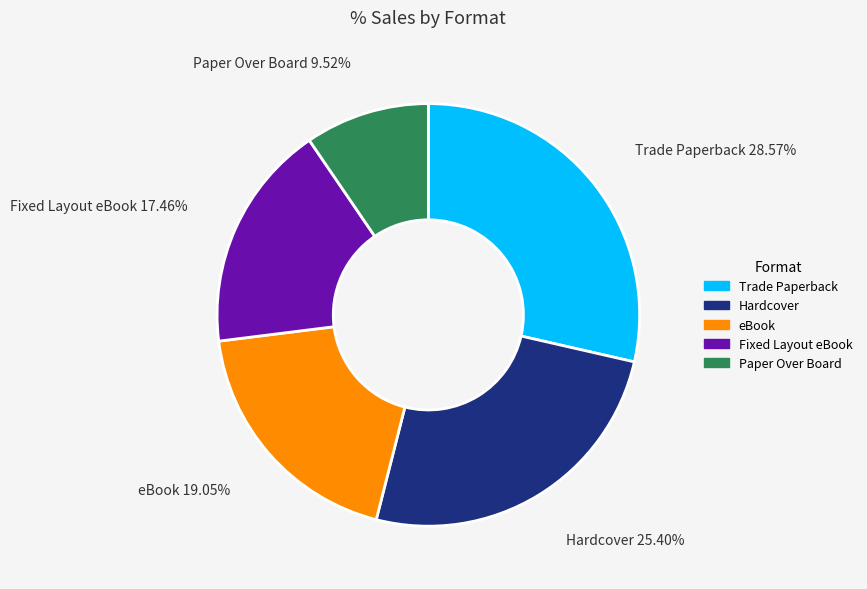

Count the number of slices in the pie.

5